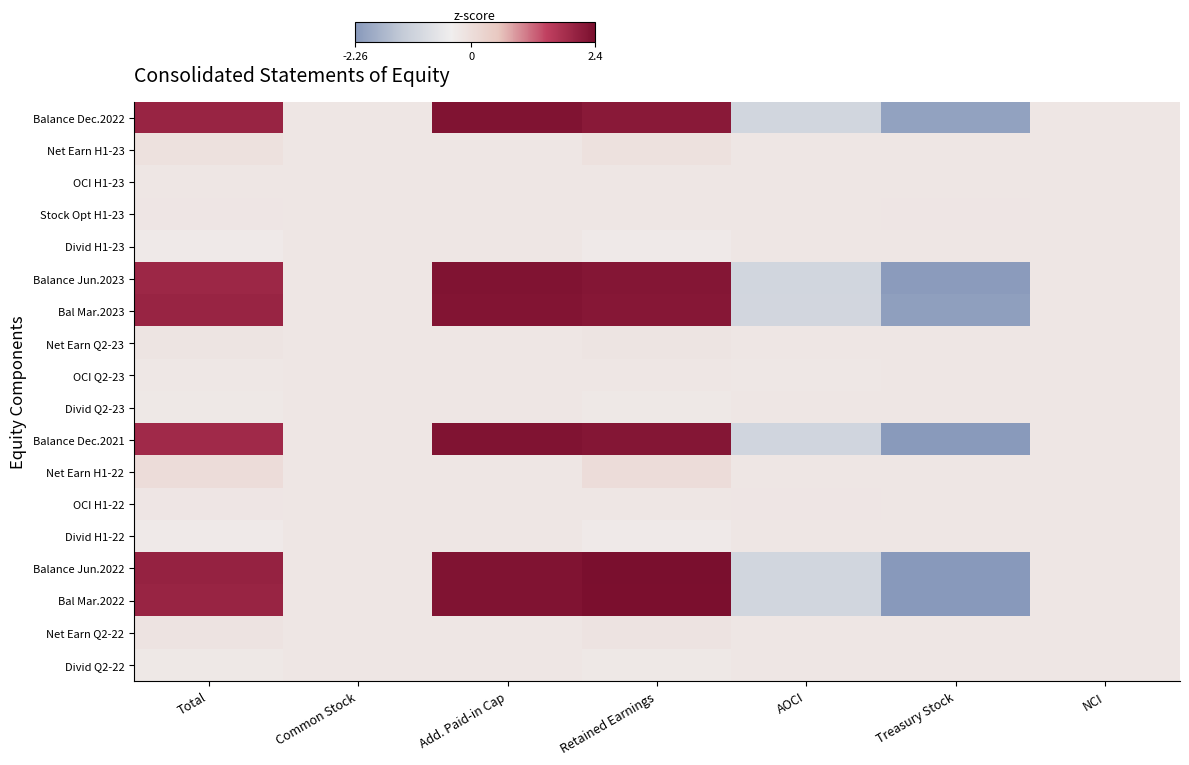

Reading right to left, transcribe all the data shown in this chart.

Balance Dec.2022: NCI=-0.2	Treasury Stock=-2.1	AOCI=-1.0	Retained Earnings=2.2	Add. Paid-in Cap=2.3	Common Stock=-0.2	Total=2.0
Net Earn H1-23: NCI=-0.2	Treasury Stock=-0.2	AOCI=-0.2	Retained Earnings=-0.1	Add. Paid-in Cap=-0.2	Common Stock=-0.2	Total=-0.1
OCI H1-23: NCI=-0.2	Treasury Stock=-0.2	AOCI=-0.2	Retained Earnings=-0.2	Add. Paid-in Cap=-0.2	Common Stock=-0.2	Total=-0.2
Stock Opt H1-23: NCI=-0.2	Treasury Stock=-0.2	AOCI=-0.2	Retained Earnings=-0.2	Add. Paid-in Cap=-0.2	Common Stock=-0.2	Total=-0.2
Divid H1-23: NCI=-0.2	Treasury Stock=-0.2	AOCI=-0.2	Retained Earnings=-0.3	Add. Paid-in Cap=-0.2	Common Stock=-0.2	Total=-0.3
Balance Jun.2023: NCI=-0.2	Treasury Stock=-2.2	AOCI=-1.0	Retained Earnings=2.2	Add. Paid-in Cap=2.3	Common Stock=-0.2	Total=1.9
Bal Mar.2023: NCI=-0.2	Treasury Stock=-2.1	AOCI=-1.0	Retained Earnings=2.2	Add. Paid-in Cap=2.3	Common Stock=-0.2	Total=2.0
Net Earn Q2-23: NCI=-0.2	Treasury Stock=-0.2	AOCI=-0.2	Retained Earnings=-0.2	Add. Paid-in Cap=-0.2	Common Stock=-0.2	Total=-0.2
OCI Q2-23: NCI=-0.2	Treasury Stock=-0.2	AOCI=-0.2	Retained Earnings=-0.2	Add. Paid-in Cap=-0.2	Common Stock=-0.2	Total=-0.2
Divid Q2-23: NCI=-0.2	Treasury Stock=-0.2	AOCI=-0.2	Retained Earnings=-0.3	Add. Paid-in Cap=-0.2	Common Stock=-0.2	Total=-0.3
Balance Dec.2021: NCI=-0.2	Treasury Stock=-2.2	AOCI=-1.1	Retained Earnings=2.2	Add. Paid-in Cap=2.3	Common Stock=-0.2	Total=1.9
Net Earn H1-22: NCI=-0.2	Treasury Stock=-0.2	AOCI=-0.2	Retained Earnings=0.0	Add. Paid-in Cap=-0.2	Common Stock=-0.2	Total=0.0
OCI H1-22: NCI=-0.2	Treasury Stock=-0.2	AOCI=-0.2	Retained Earnings=-0.2	Add. Paid-in Cap=-0.2	Common Stock=-0.2	Total=-0.2
Divid H1-22: NCI=-0.2	Treasury Stock=-0.2	AOCI=-0.2	Retained Earnings=-0.3	Add. Paid-in Cap=-0.2	Common Stock=-0.2	Total=-0.3
Balance Jun.2022: NCI=-0.2	Treasury Stock=-2.3	AOCI=-1.0	Retained Earnings=2.4	Add. Paid-in Cap=2.3	Common Stock=-0.2	Total=2.0
Bal Mar.2022: NCI=-0.2	Treasury Stock=-2.3	AOCI=-1.1	Retained Earnings=2.4	Add. Paid-in Cap=2.3	Common Stock=-0.2	Total=2.0
Net Earn Q2-22: NCI=-0.2	Treasury Stock=-0.2	AOCI=-0.2	Retained Earnings=-0.1	Add. Paid-in Cap=-0.2	Common Stock=-0.2	Total=-0.1
Divid Q2-22: NCI=-0.2	Treasury Stock=-0.2	AOCI=-0.2	Retained Earnings=-0.3	Add. Paid-in Cap=-0.2	Common Stock=-0.2	Total=-0.3